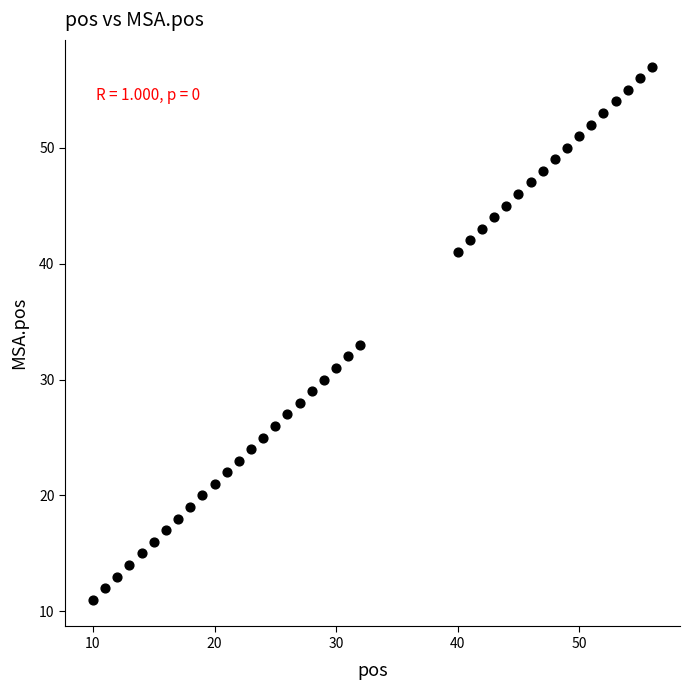

What is the range of Y values (max minus min)?

46